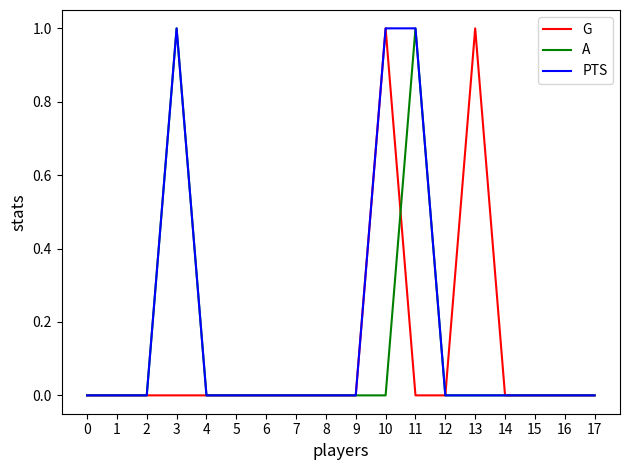

Is it true that PTS equals 1 at 3?

True